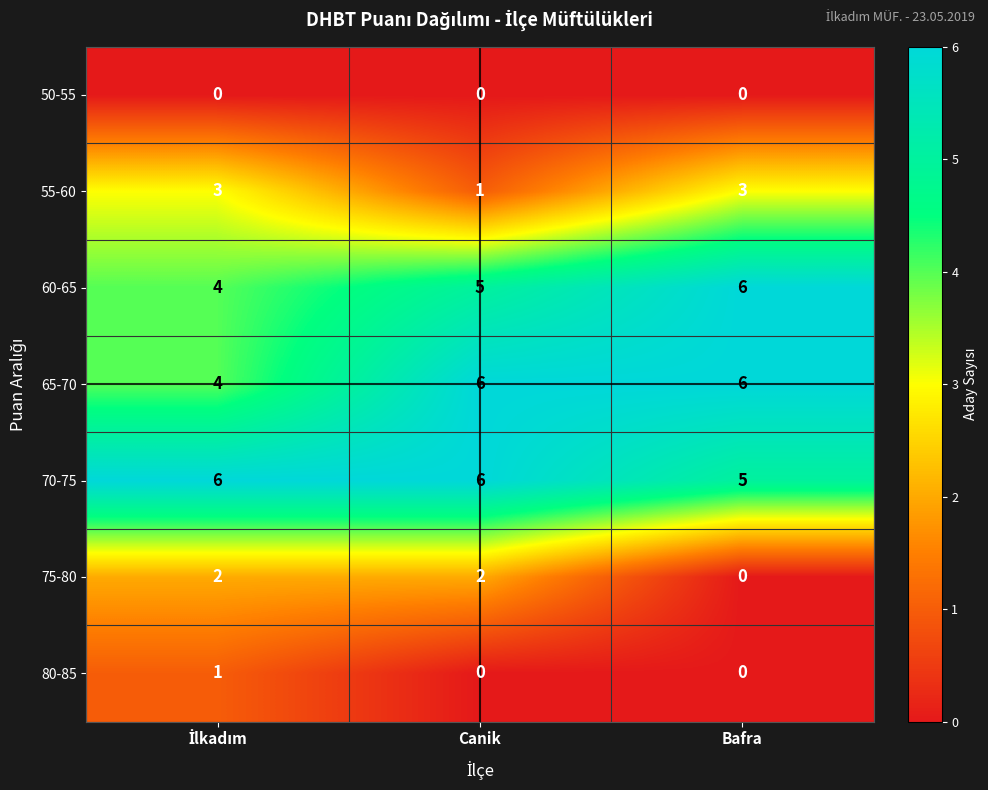

What is the greatest value displayed?

6